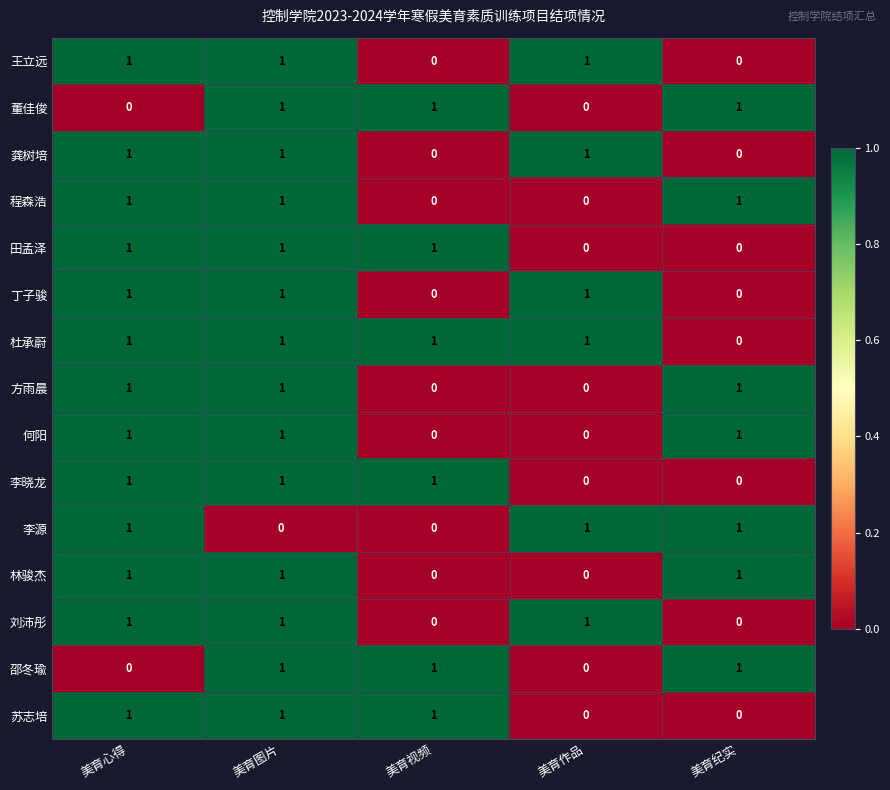

True or false: 程森浩 has a value of 0 at 美育视频.

True